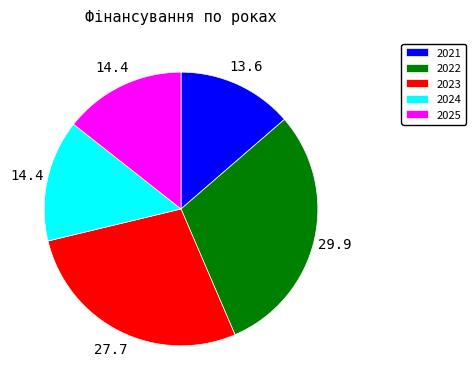

True or false: 2021 accounts for 1% of the total.

False